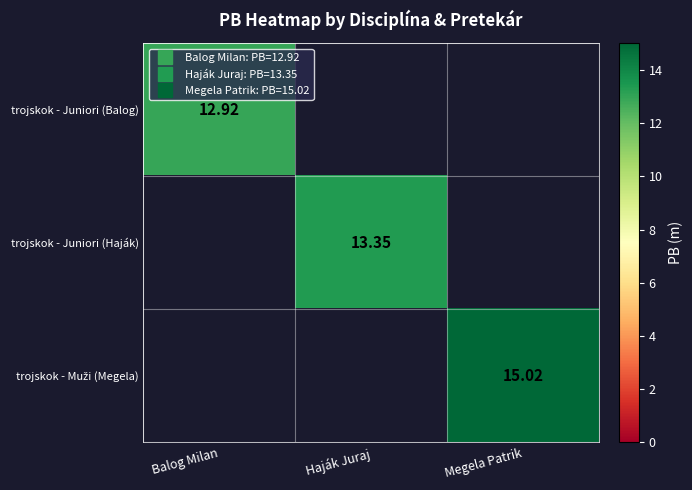

Which label corresponds to the largest value in the chart?

Megela Patrik